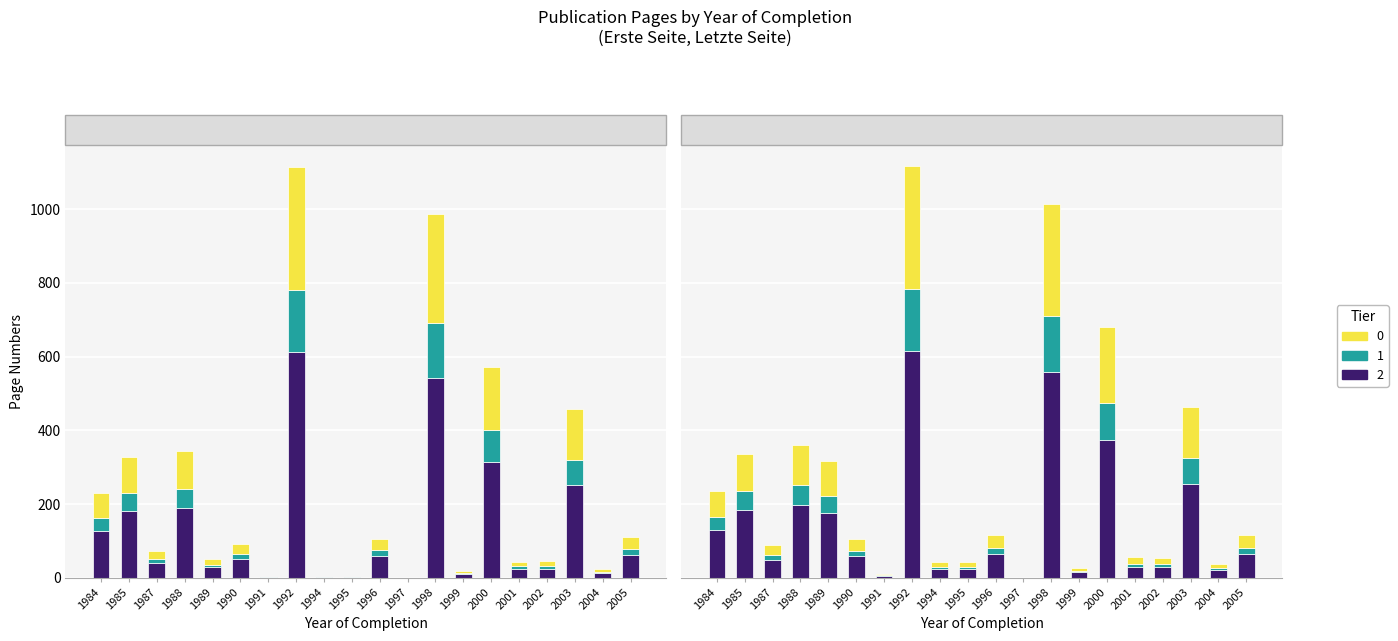

What is the sum of the Erste Seite values at 1988 and 1992?

801.4